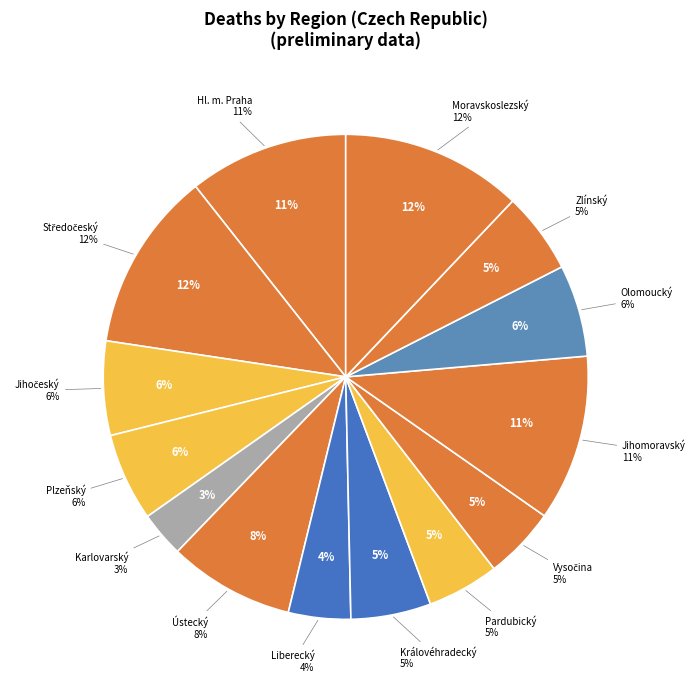

What is the change in value from Jihočeský to Královéhradecký?

-538